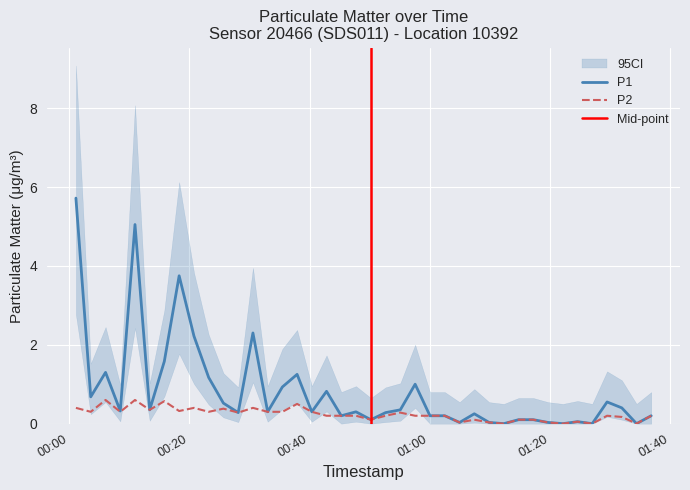

What is the value of the P1 point at the 23rd from the left?

0.3